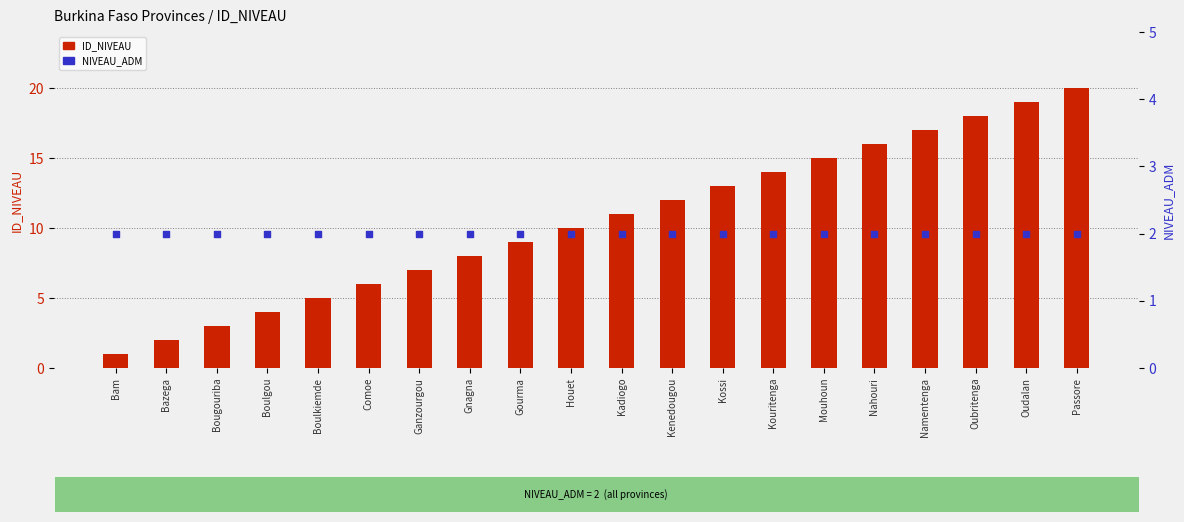

At how many categories does at least one series exceed 19?

1